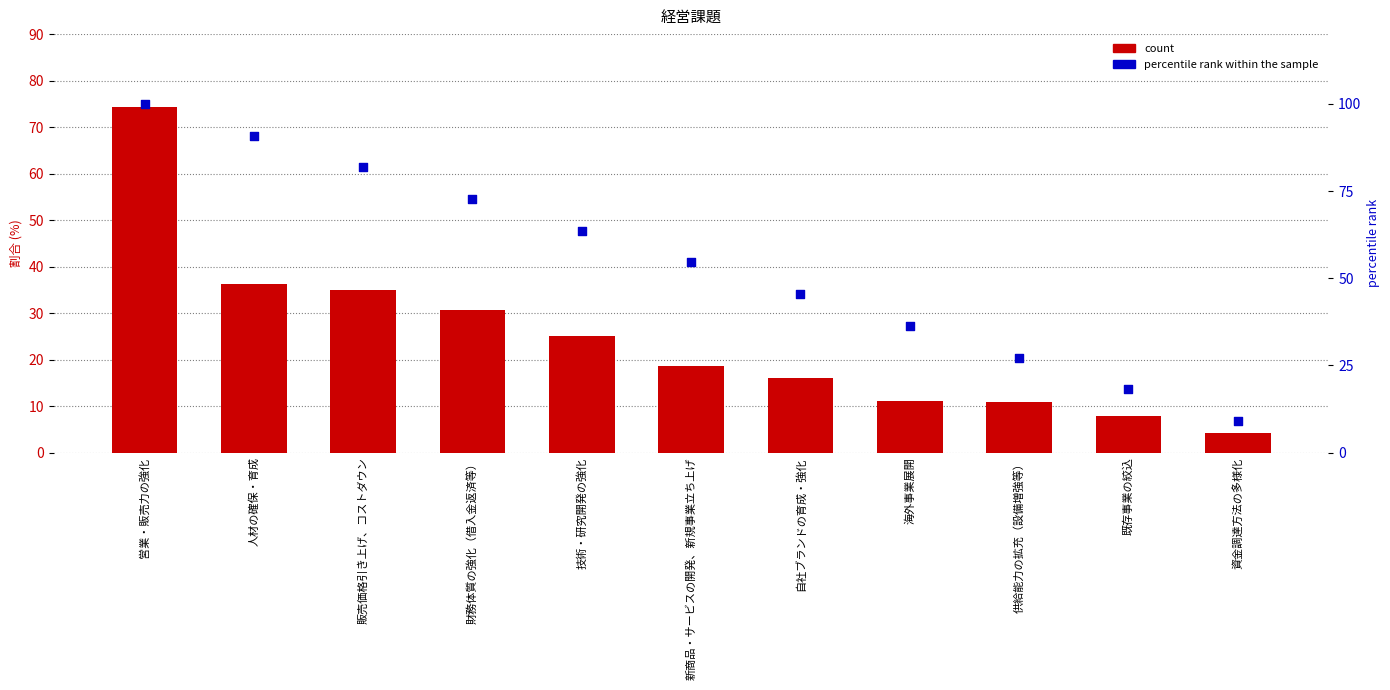

Is the value of percentile rank within the sample at 海外事業展開 greater than the value of count at 供給能力の拡充（設備増強等）?

Yes